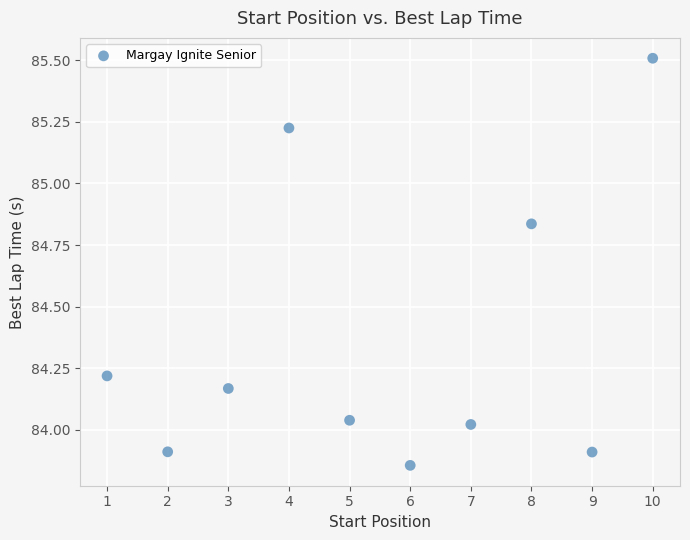

What is the range of X values (max minus min)?

9.0